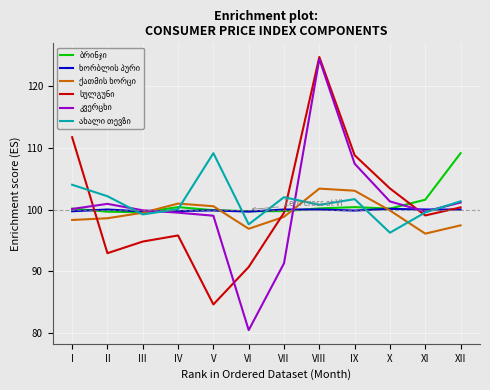

What is the spread (max minus min) of values at II?

9.2